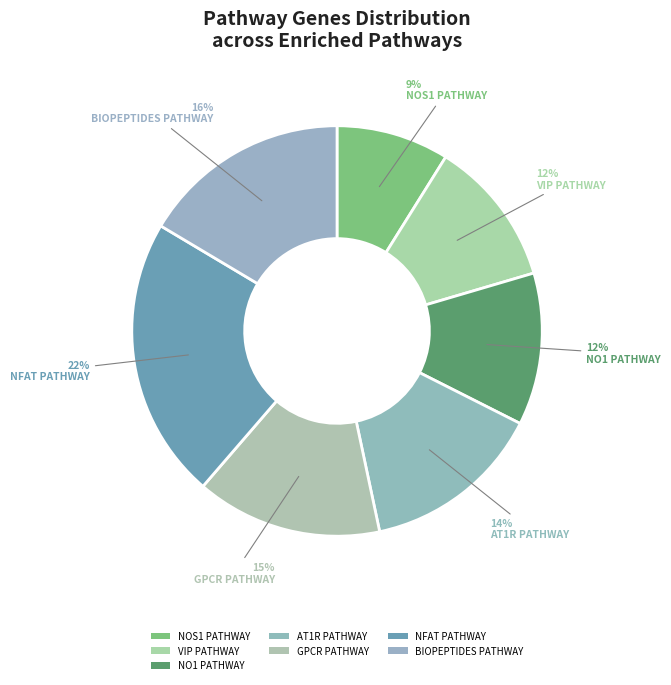

How many slices are in this pie chart?

7